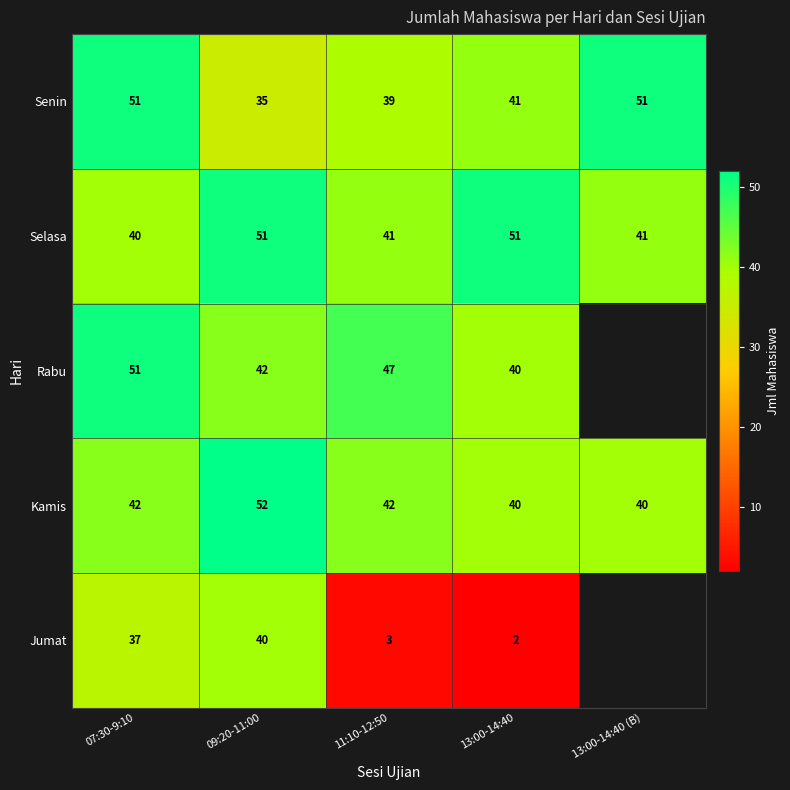

What is the lowest value of the Kamis series?

40